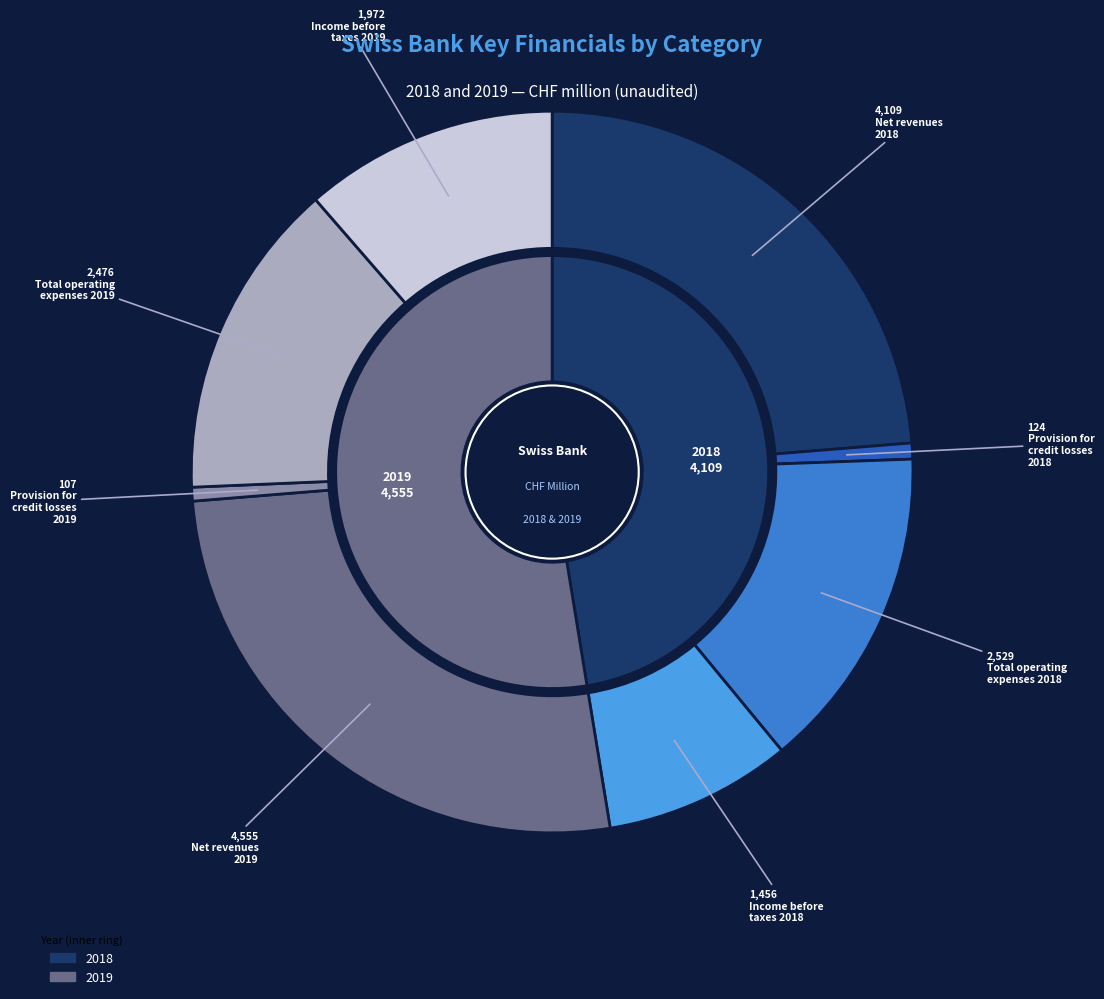

The Income before
taxes 2018 slice represents 15% of the pie. True or false?

False